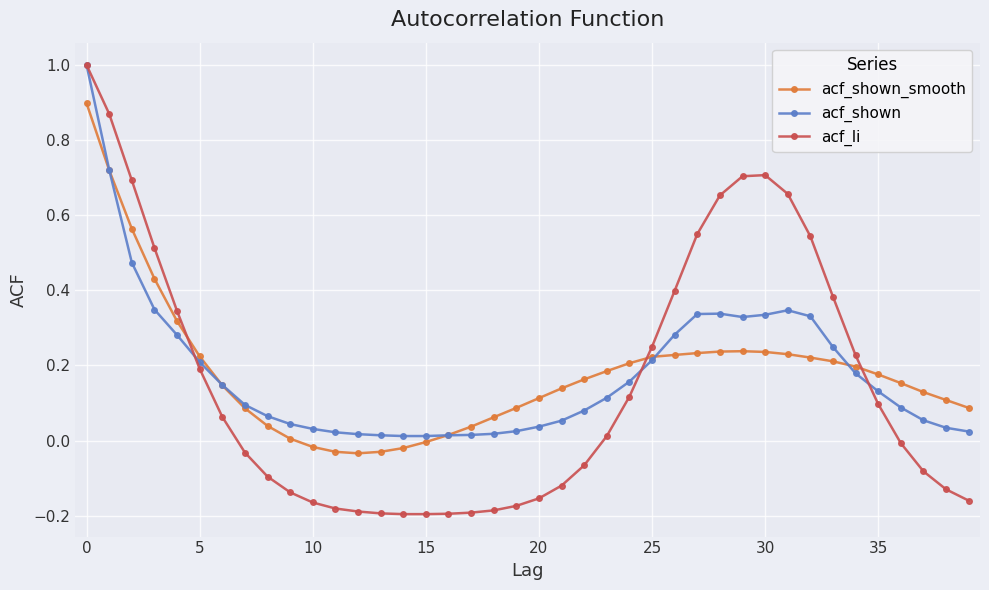

True or false: acf_shown has more than 1 points higher than both neighbors.

True